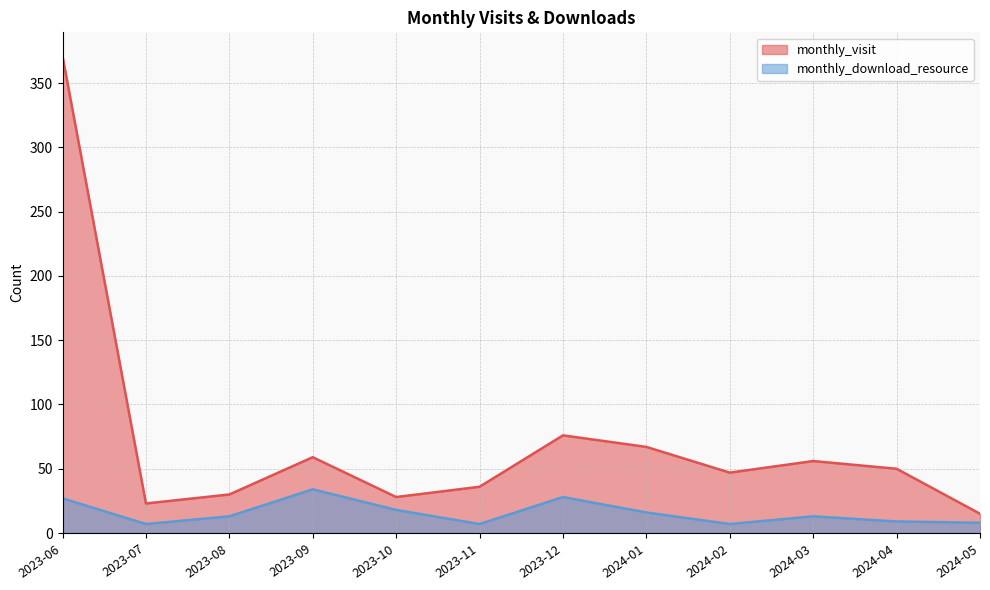

True or false: monthly_visit and monthly_download_resource intersect in this chart.

False